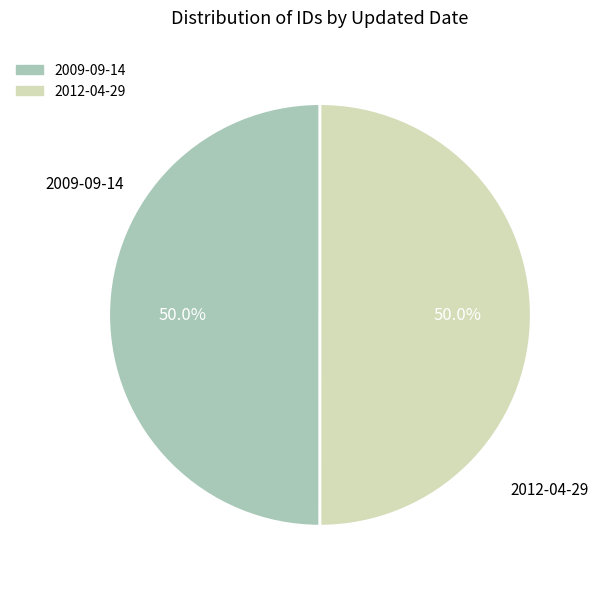

Do 2009-09-14 and 2012-04-29 together represent more than half of the pie?

Yes